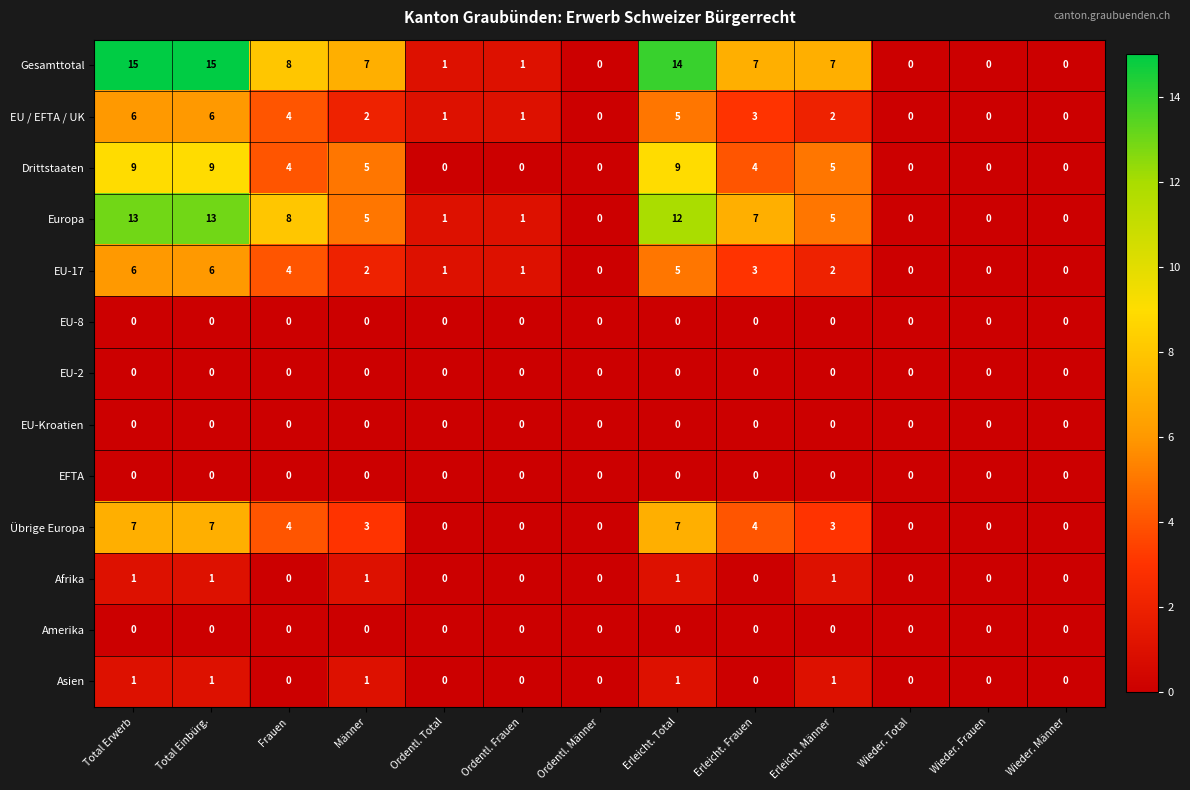

Between Männer and Ordentl. Frauen, which series saw the biggest shift?

Gesamttotal